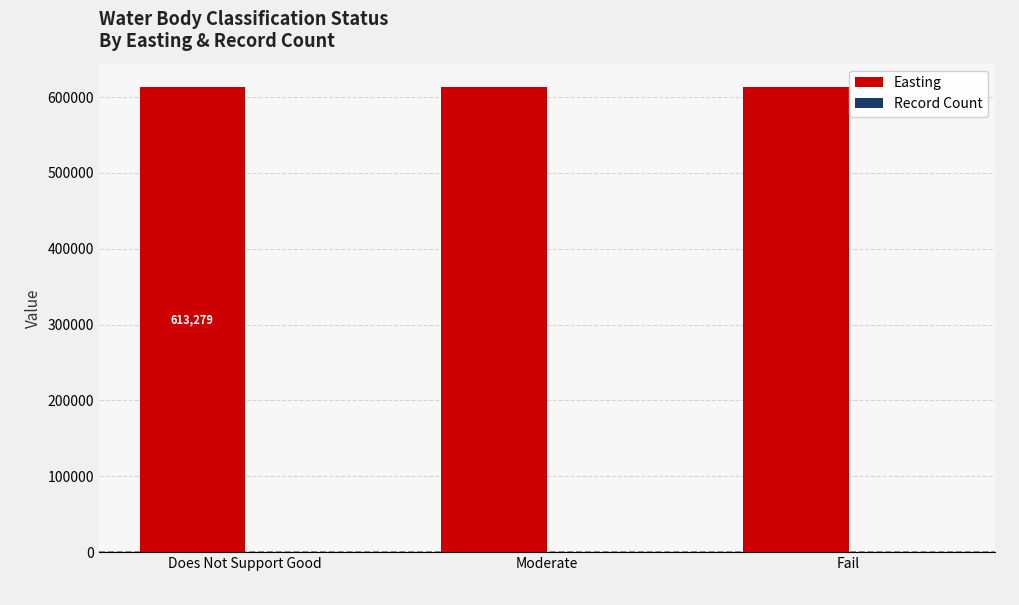

Is it true that Easting equals 855728 at Does Not Support Good?

False